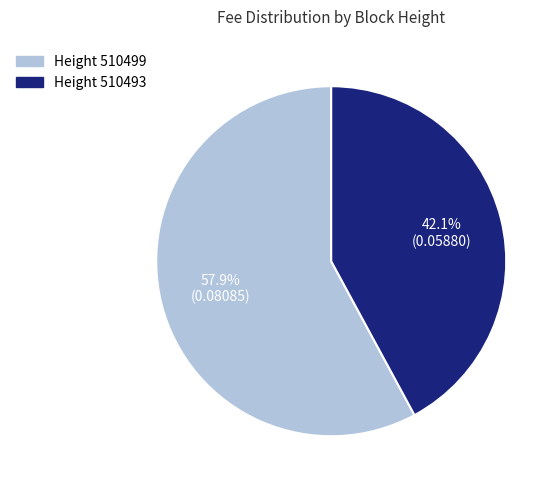

Is there any slice that represents more than half of the pie?

Yes